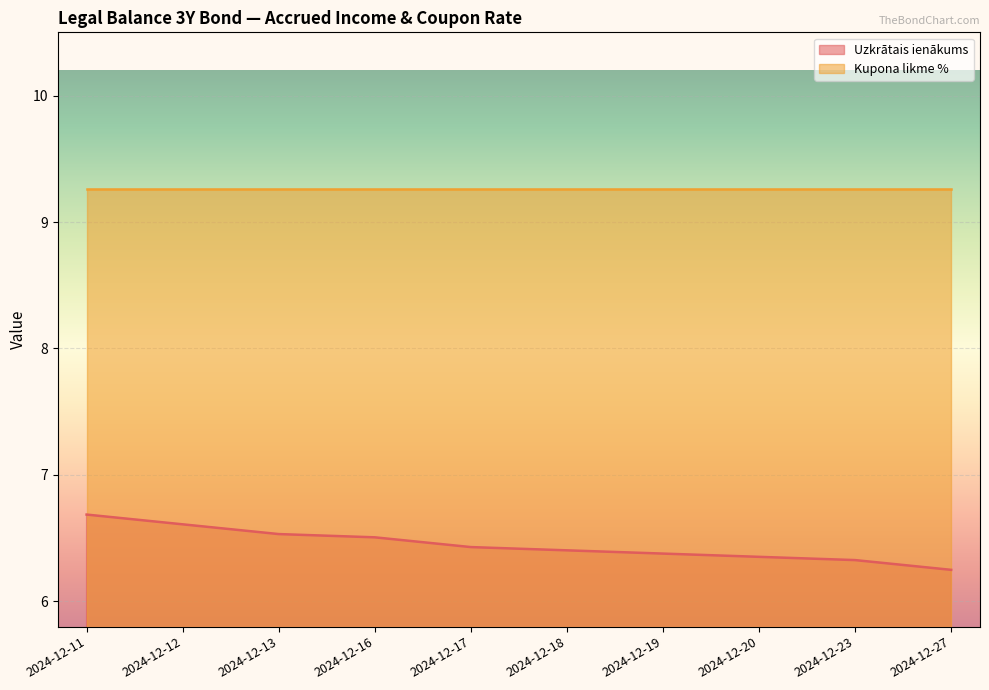

Which category has the highest value across all series?

2024-12-11